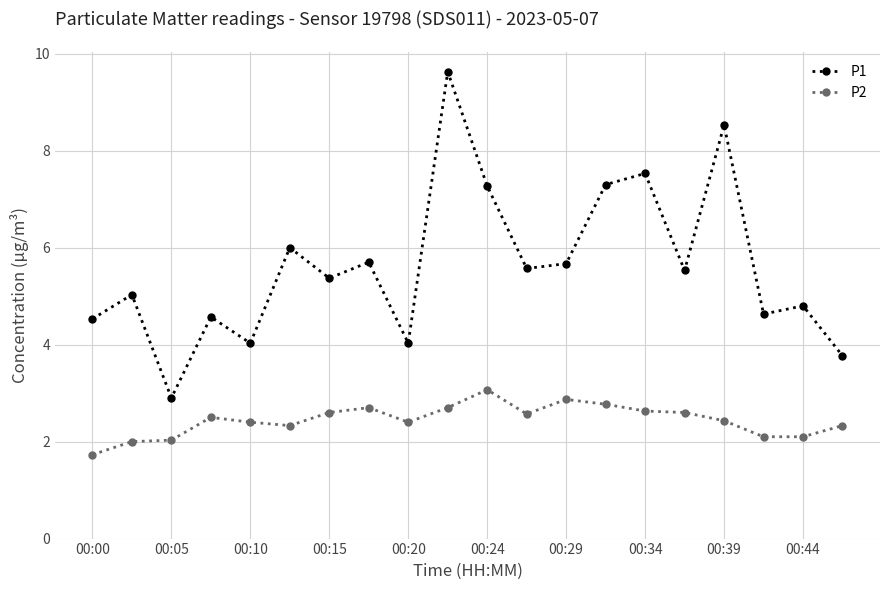

Which series has the largest total across all categories?

P1